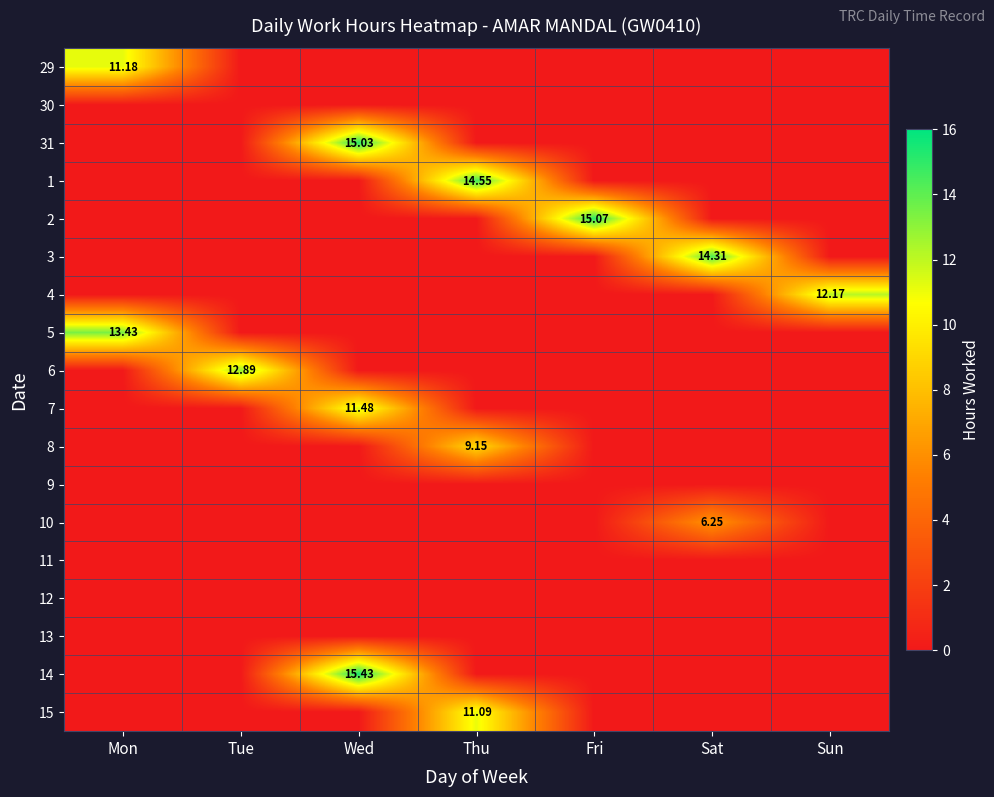

Rank the categories by 2 value from highest to lowest.

Fri, Mon, Tue, Wed, Thu, Sat, Sun